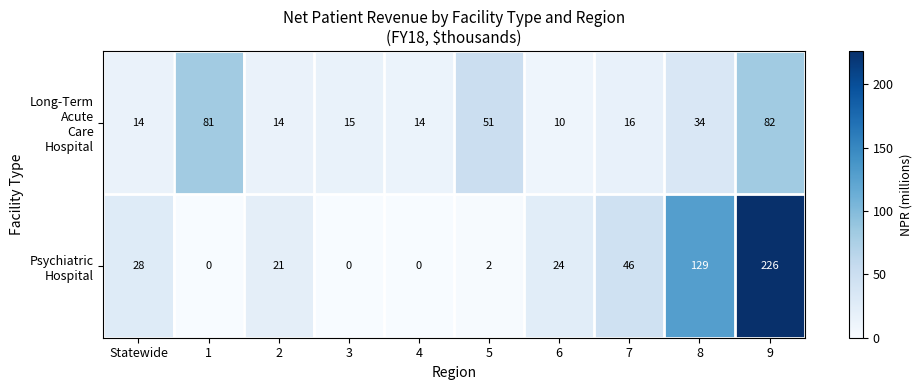

What is the difference between the highest and lowest values at 5?

49